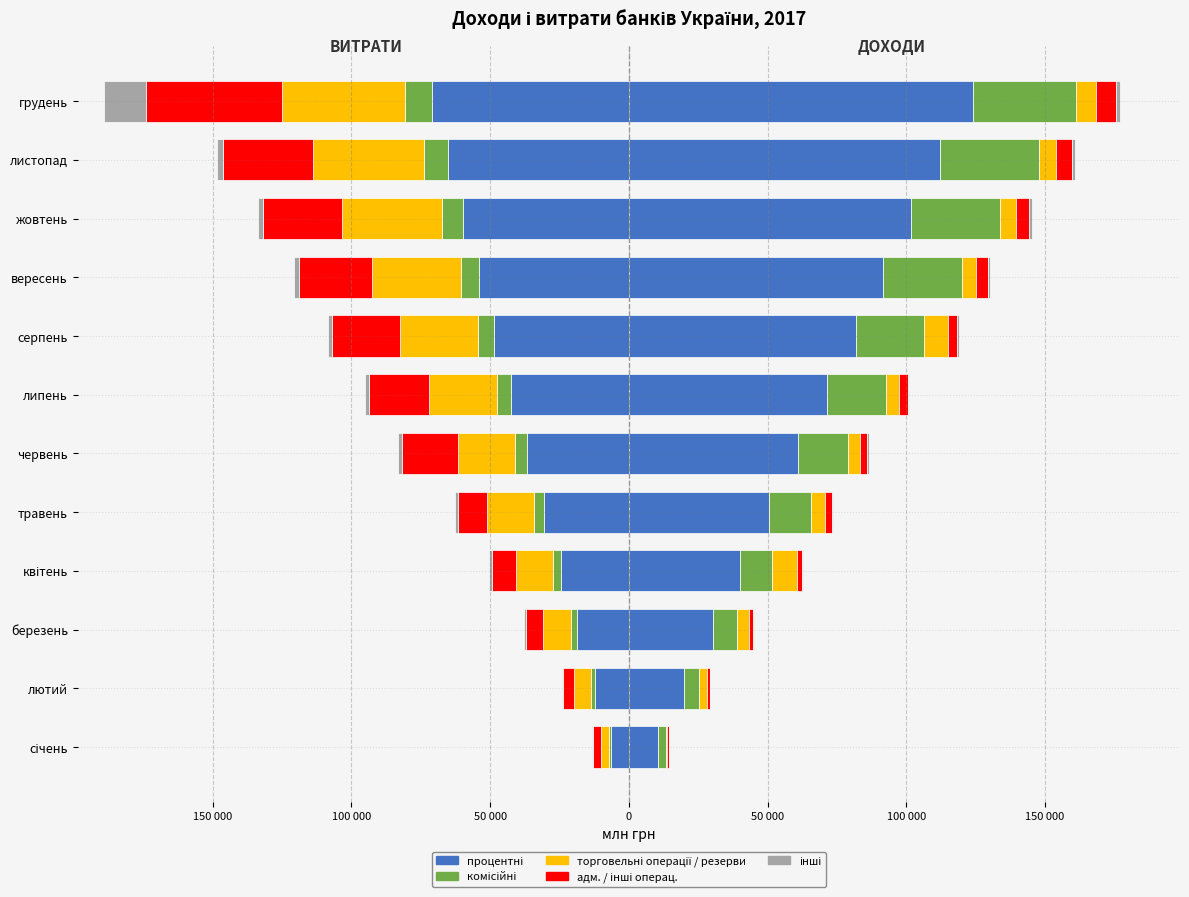

What is the minimum value shown in the chart?

98